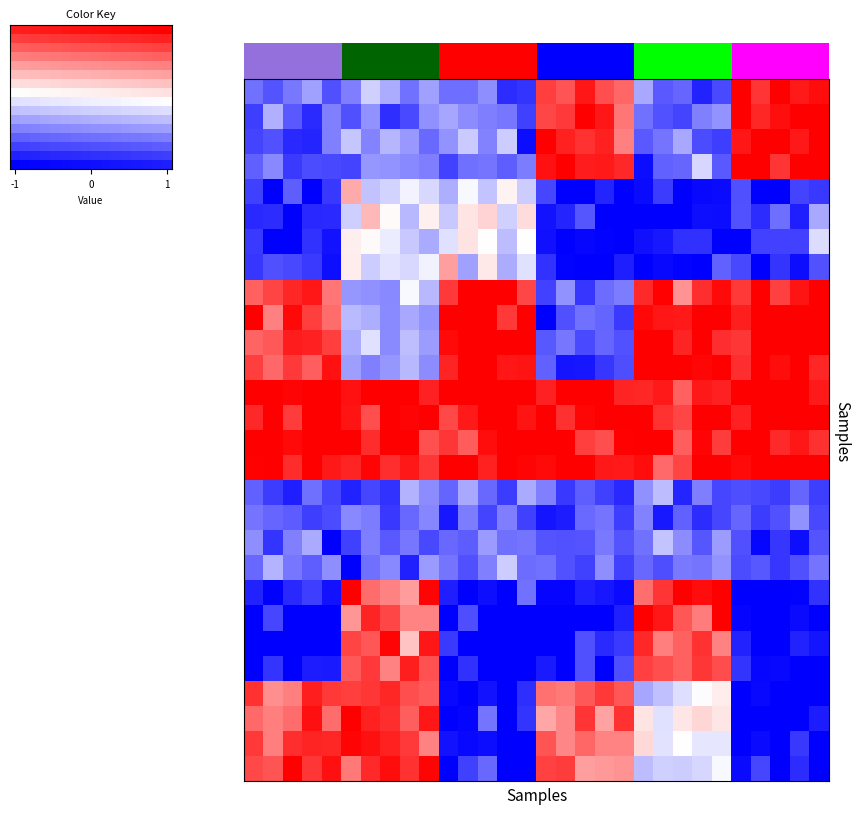

What is the total value across all series at 0?

-3.0